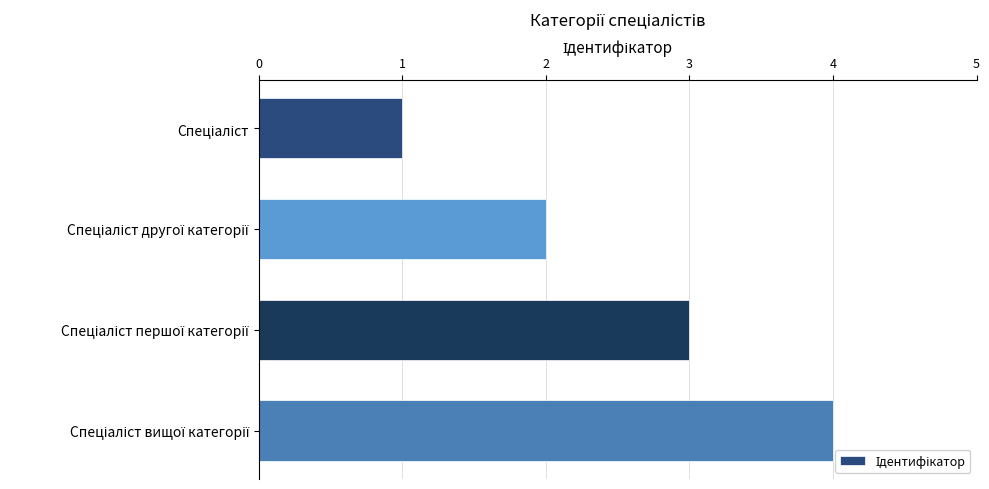

What is the maximum value shown in the chart?

4